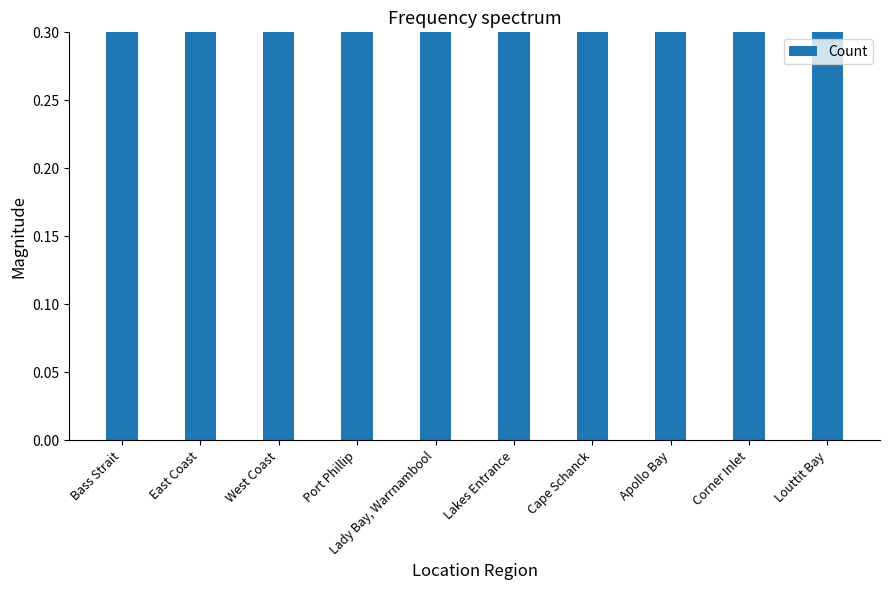

What is the change in value from Bass Strait to Corner Inlet?

-0.3